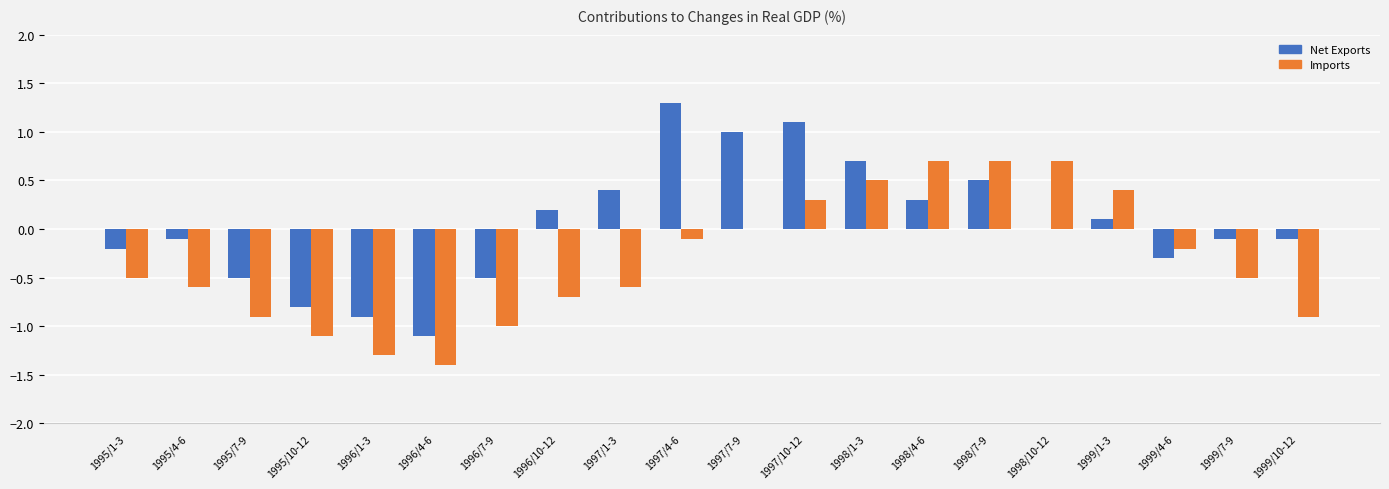

How many groups of bars are there?

20